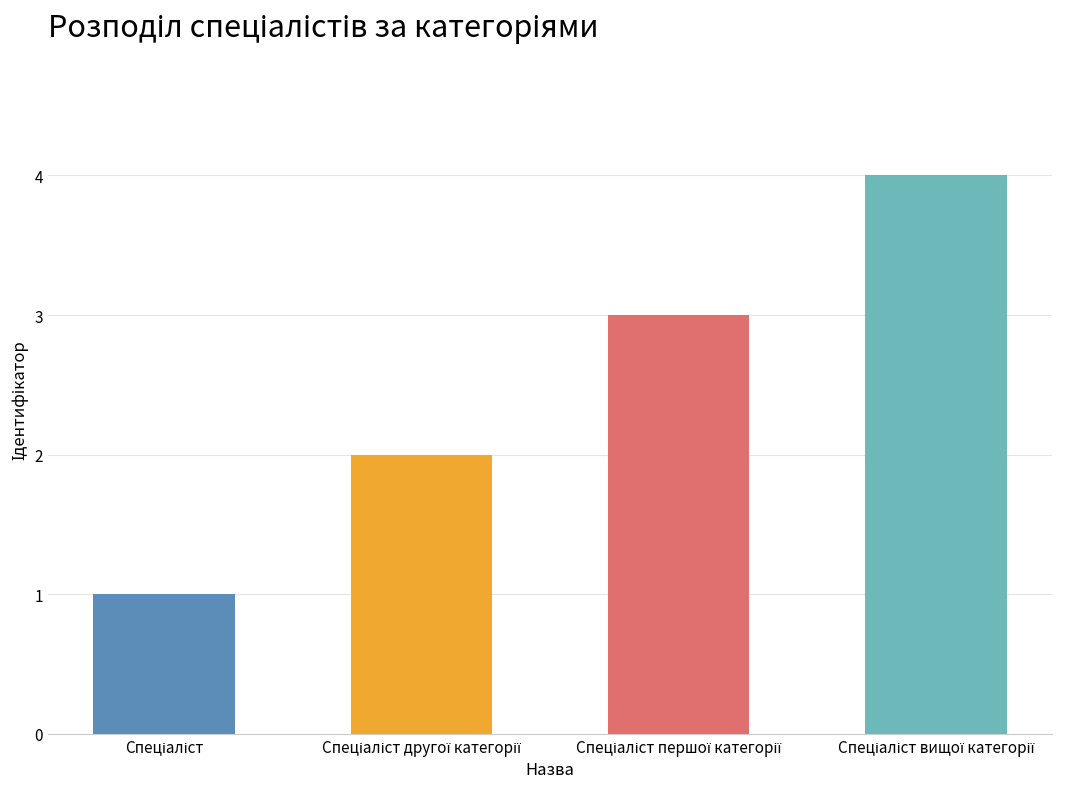

What is the maximum value shown in the chart?

4